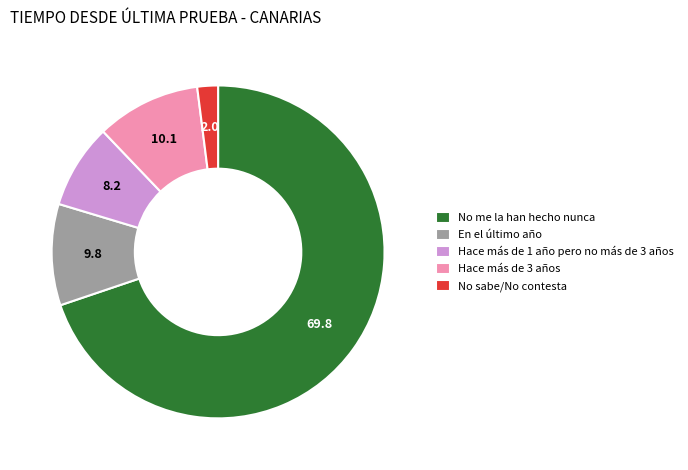

Is the sum of En el último año and Hace más de 1 año pero no más de 3 años greater than half?

No